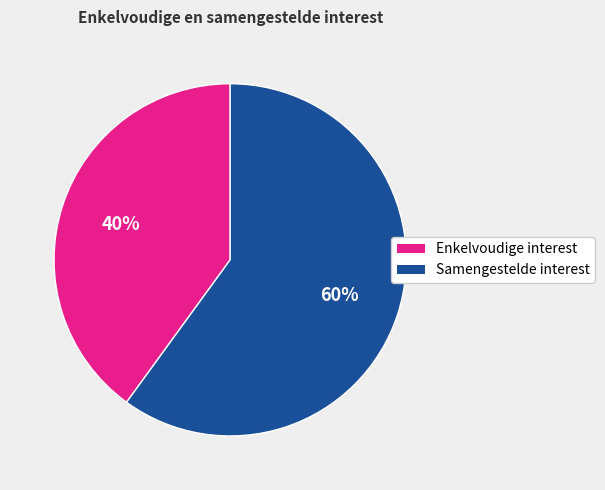

Is there any slice that represents more than half of the pie?

Yes